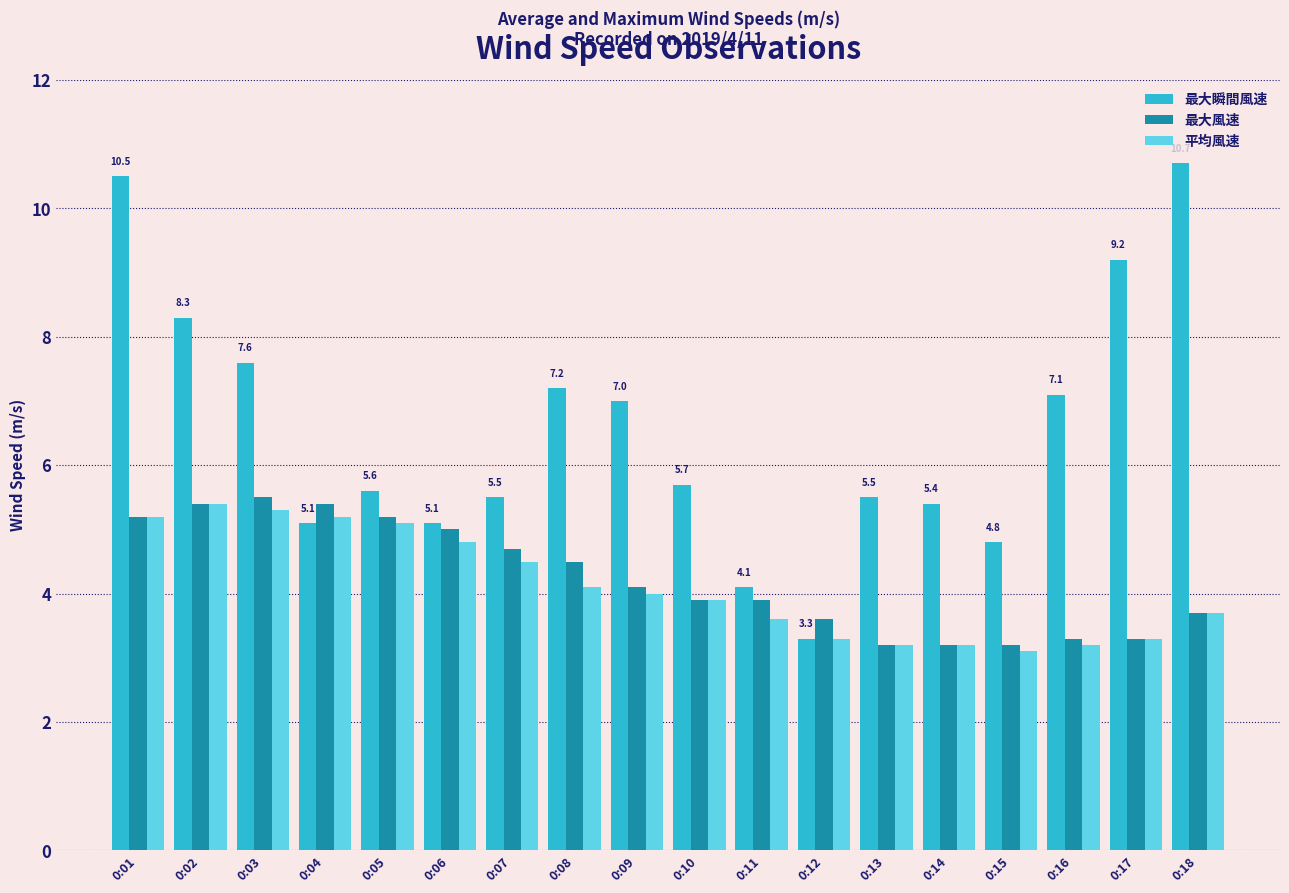

Is the value of 最大瞬間風速 at 0:05 greater than the value of 最大風速 at 0:07?

Yes